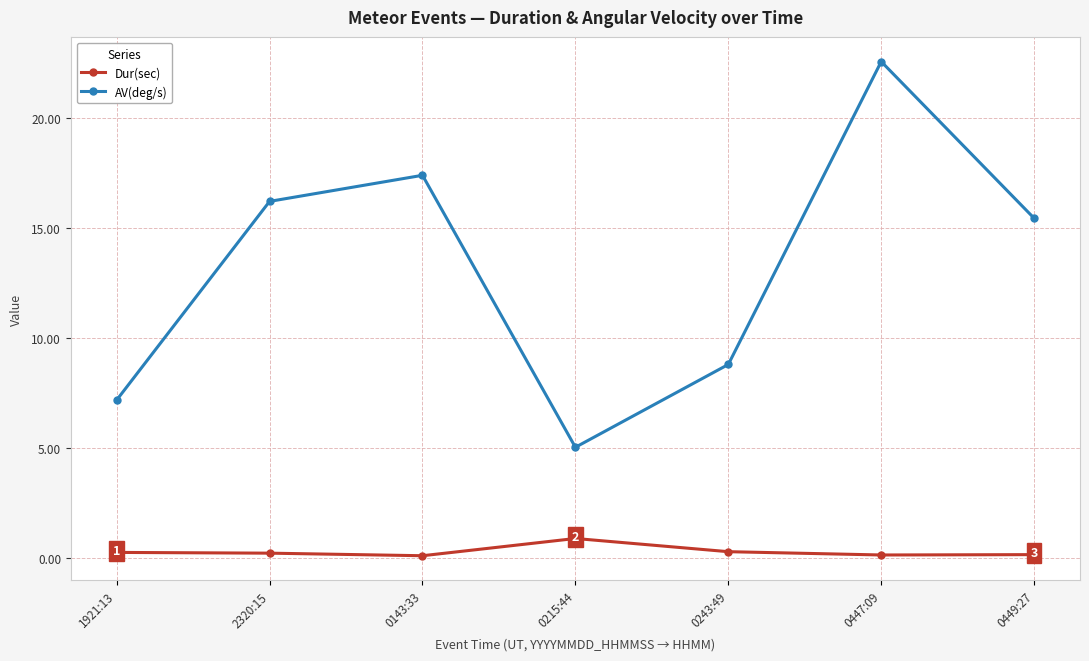

Which category has the highest value in the Dur(sec) series?

0215:44